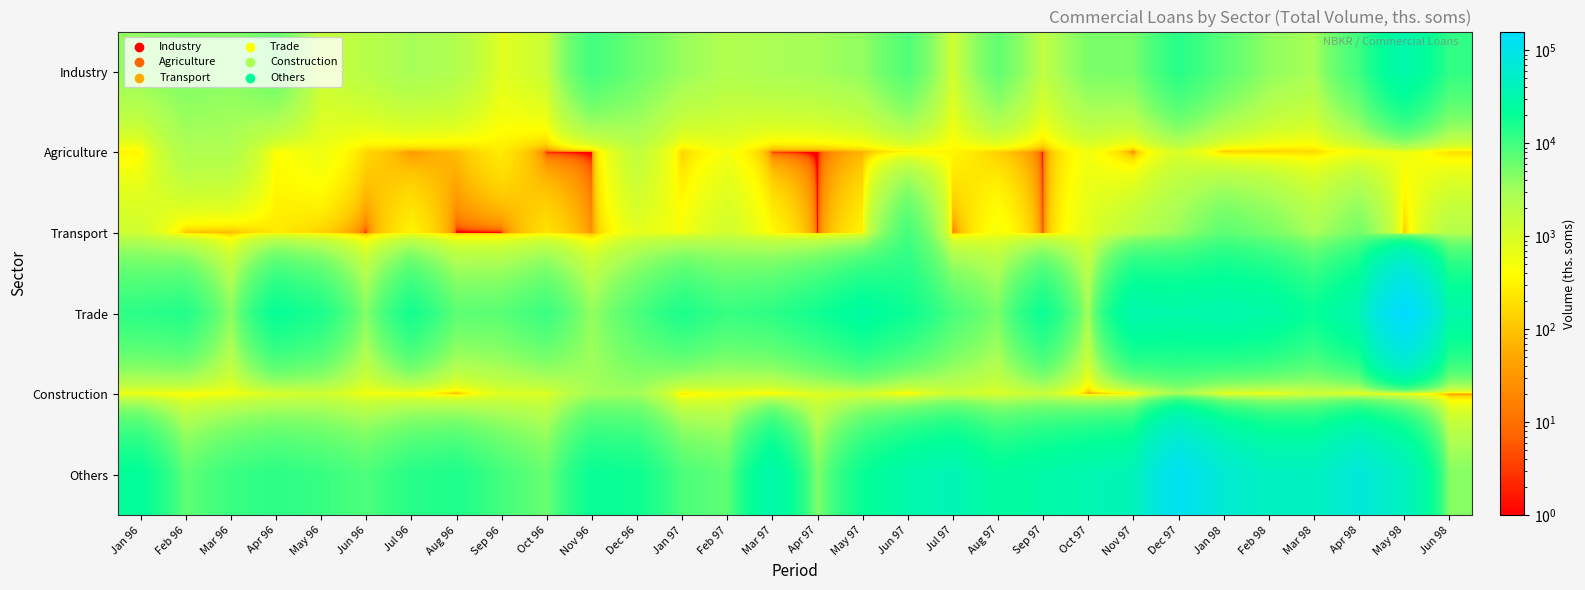

Which category has the lowest value across all series?

Oct 96